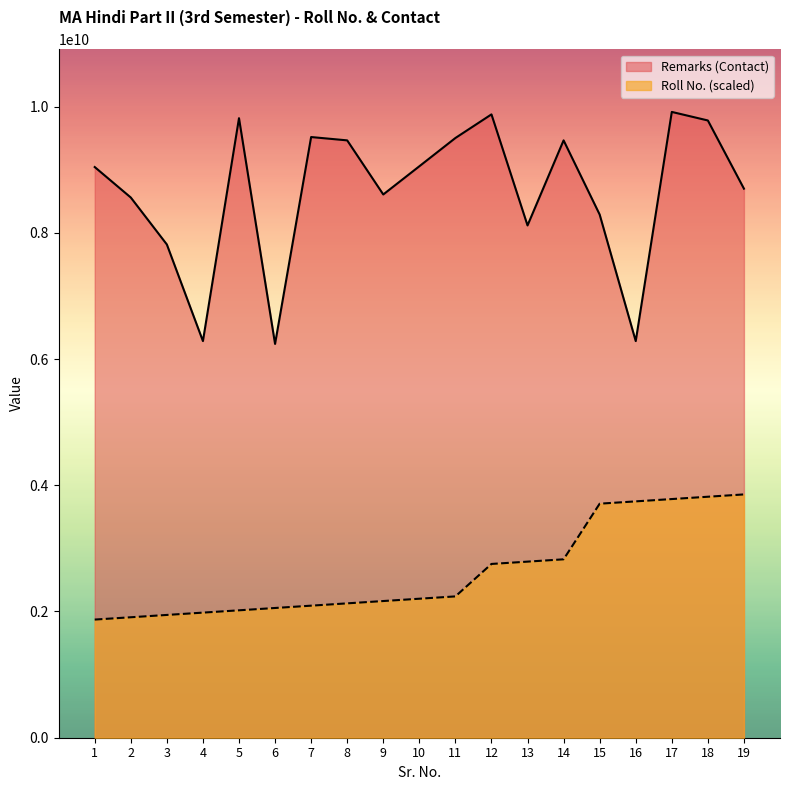

True or false: Roll No. has more than 2 interior local peaks.

False